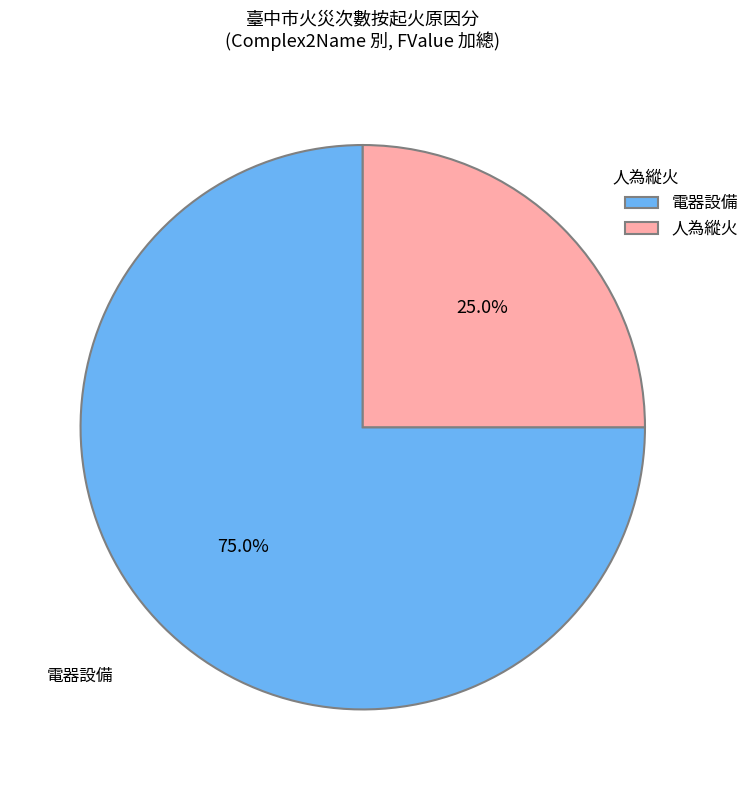

To the nearest percent, what is the average slice percentage?

50%